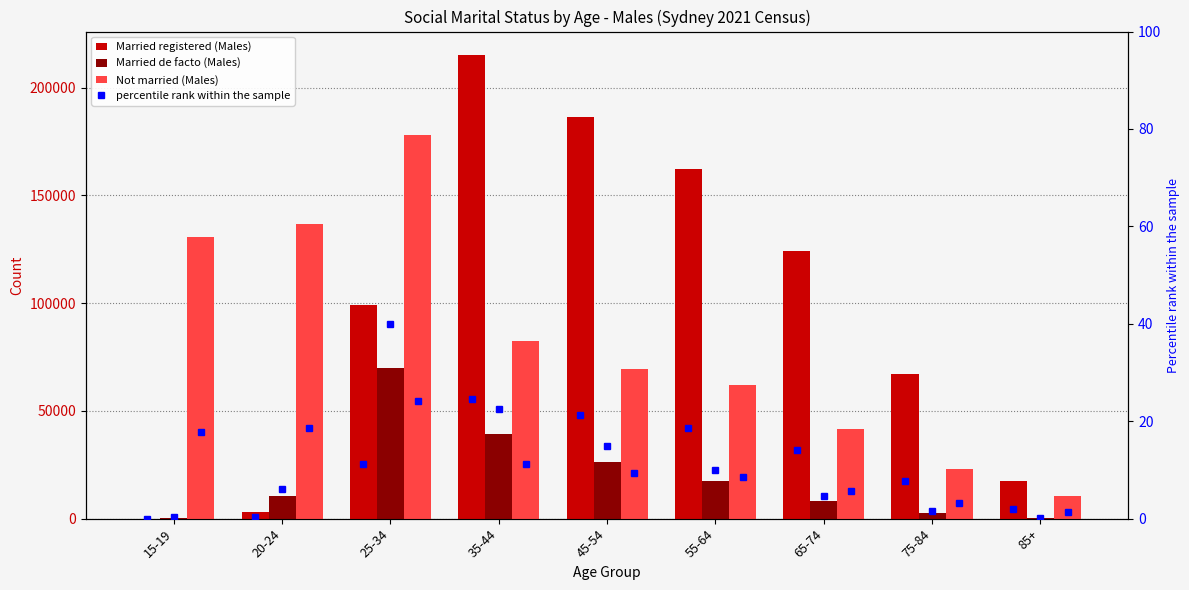

At which label does percentile rank within the sample first exceed 11?

25-34